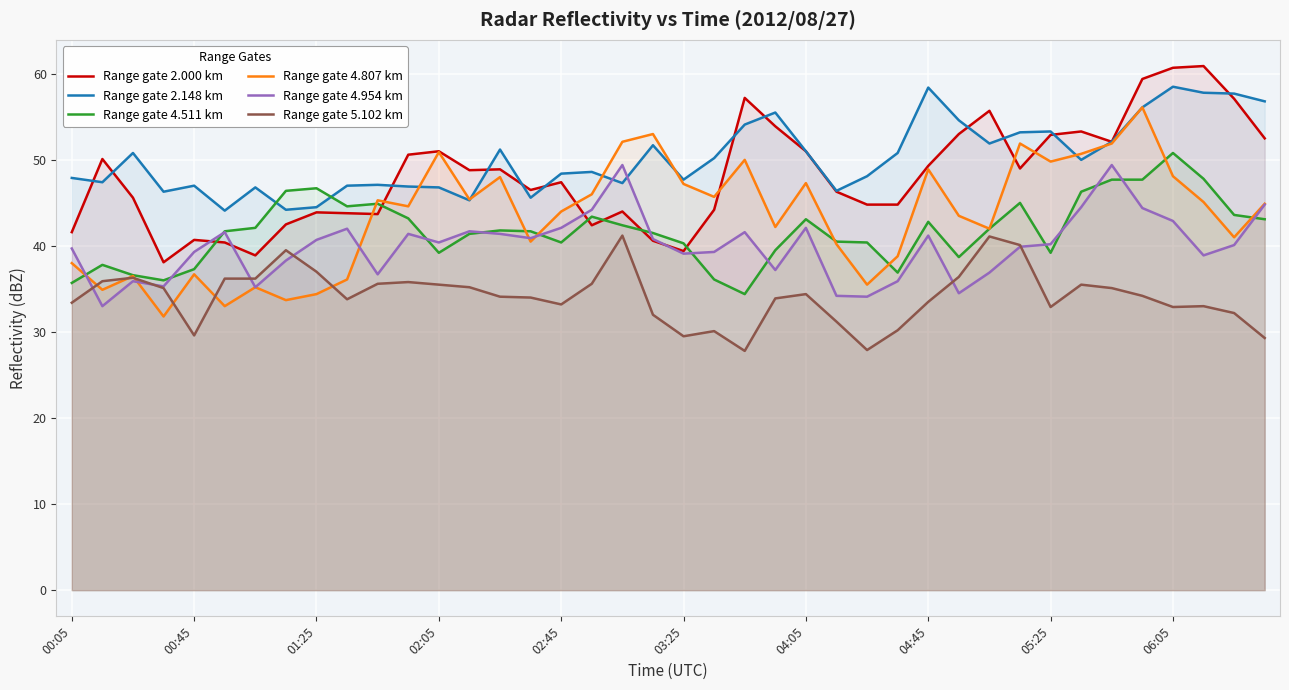

What is the minimum value for Range gate 2.148 km?

44.1